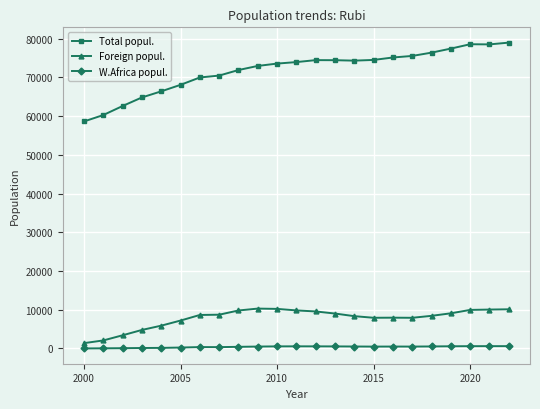

In W.Africa popul., how many points are lower than both neighbors (excluding endpoints)?

3